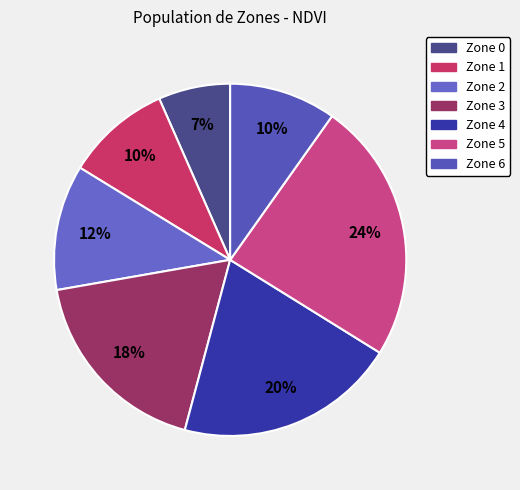

Count the number of slices in the pie.

7